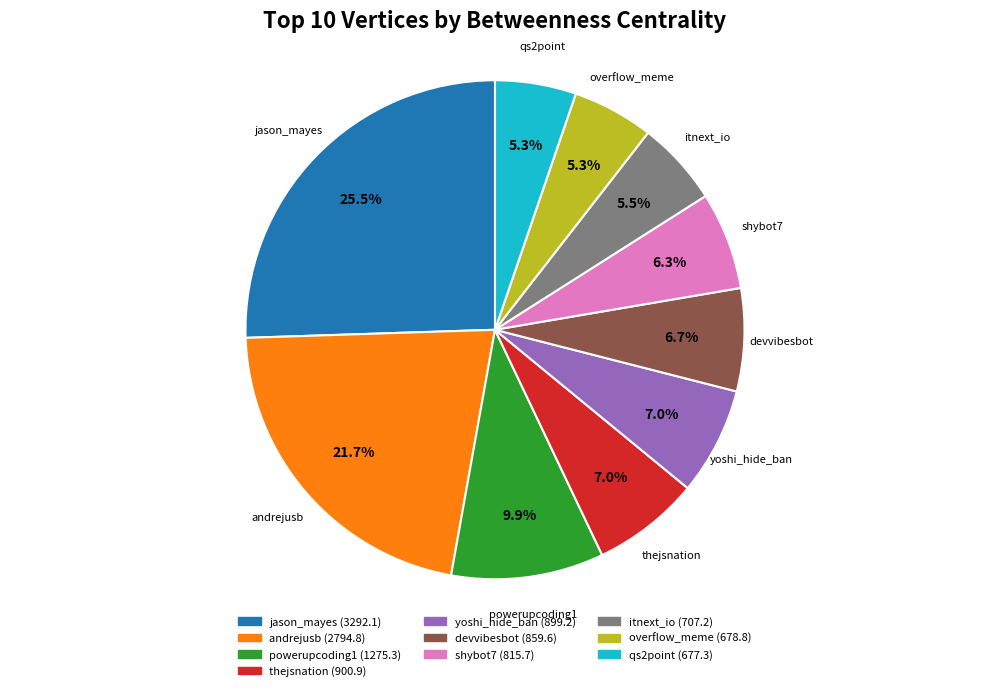

Does thejsnation account for over 50% of the chart?

No